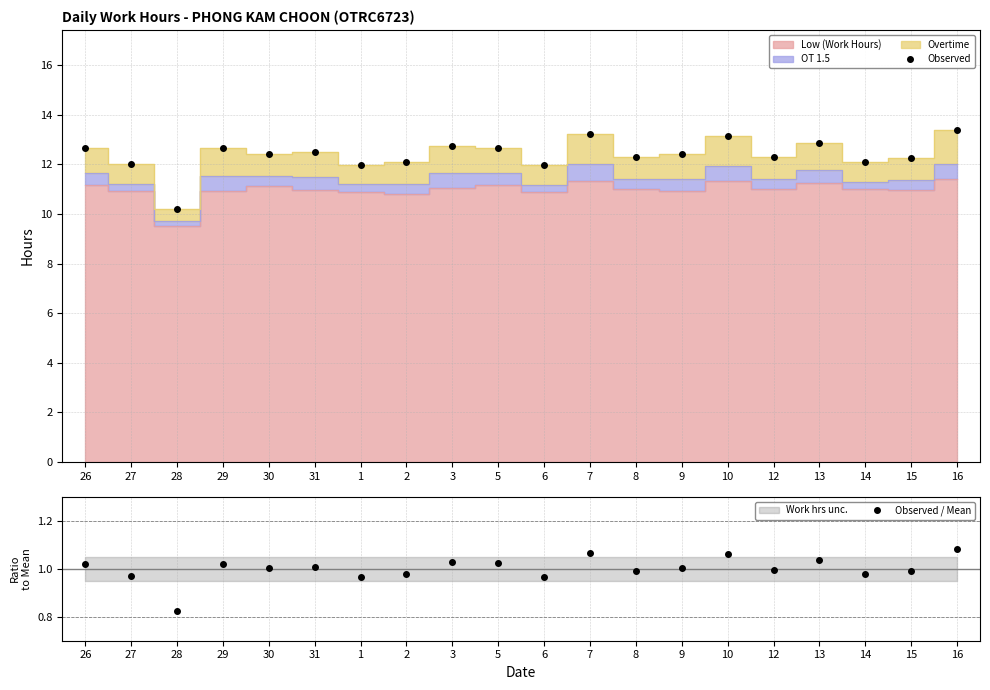

At which category does Observed / Mean reach its first local peak?

29